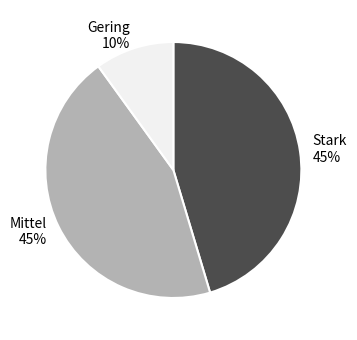

Count the number of slices in the pie.

3